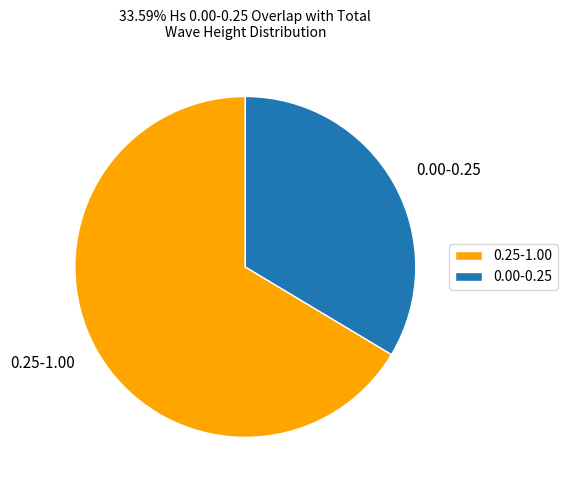

Is it true that 0.25-1.00 is 66% of the pie?

True